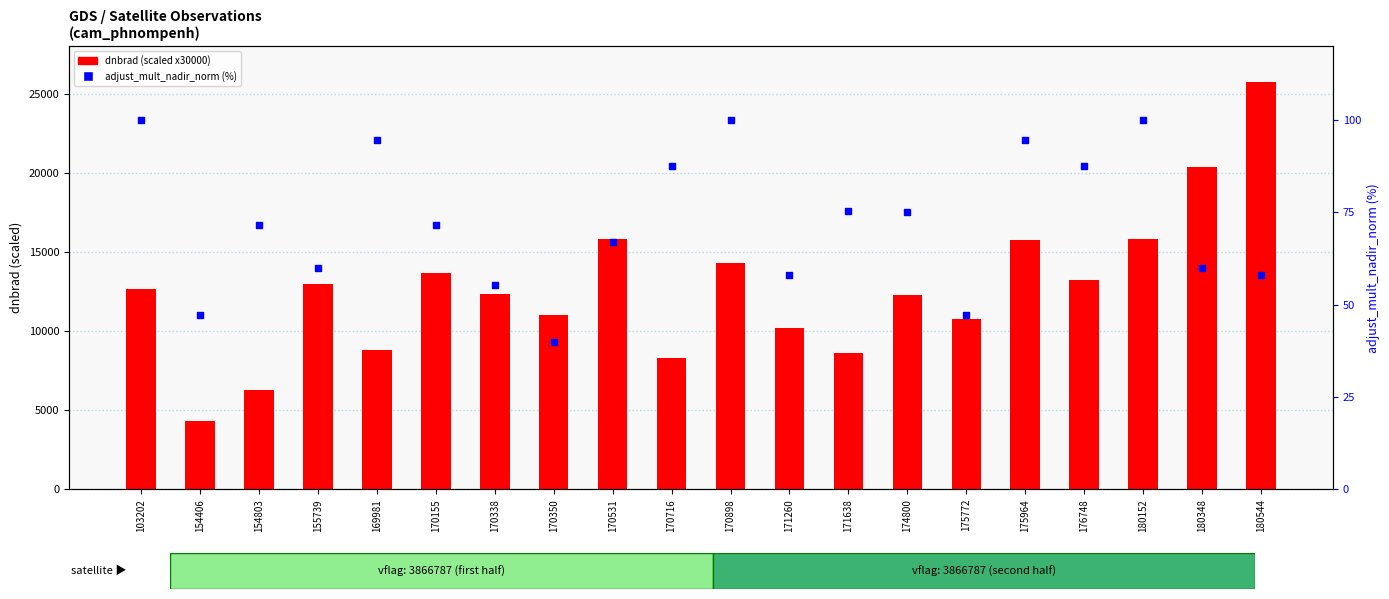

Which series has the largest total across all categories?

dnbrad (scaled)